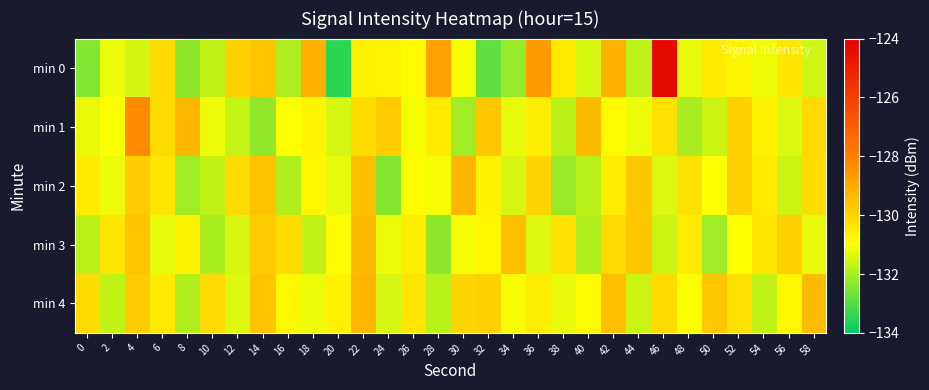

What is the difference between the highest and lowest values at 14?

2.7